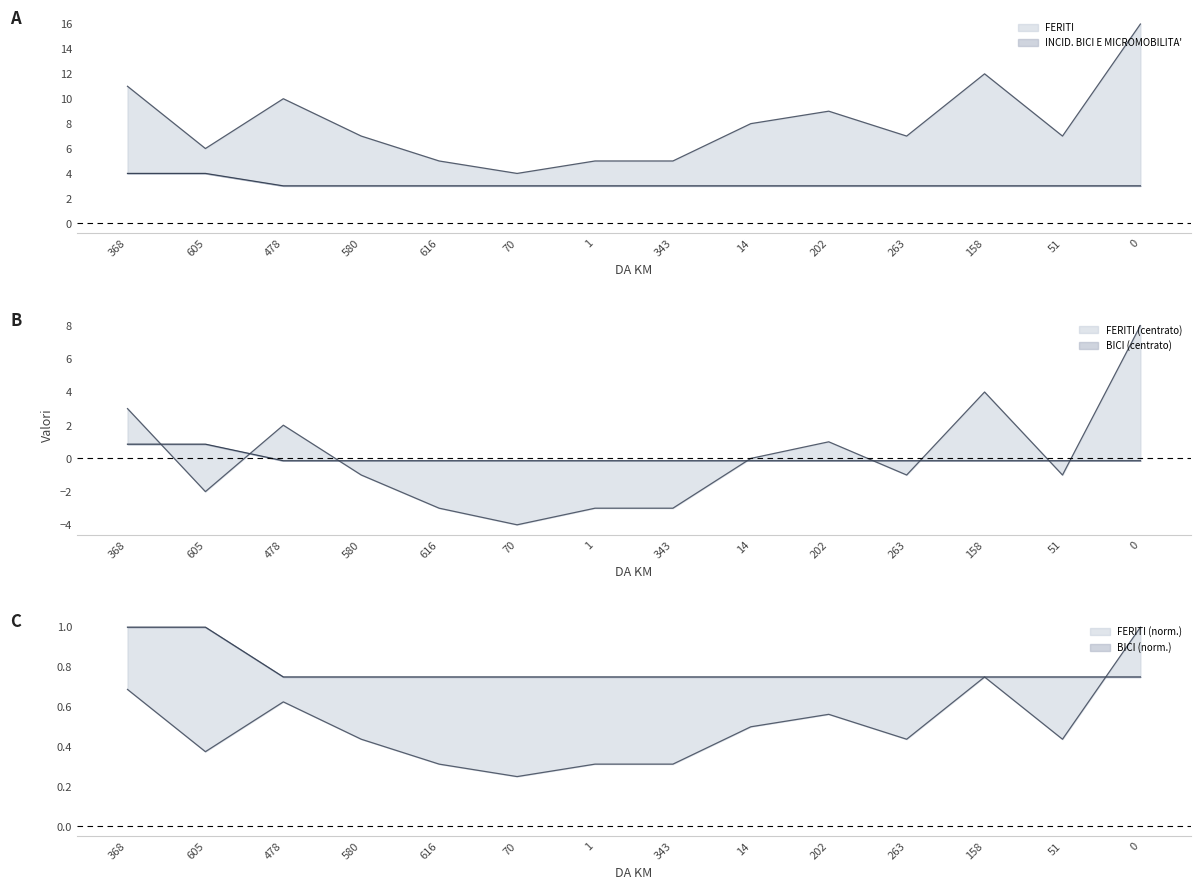

Is the value of INCID. BICI E MICROMOBILITA' at 158 greater than the value of FERITI at 368?

No